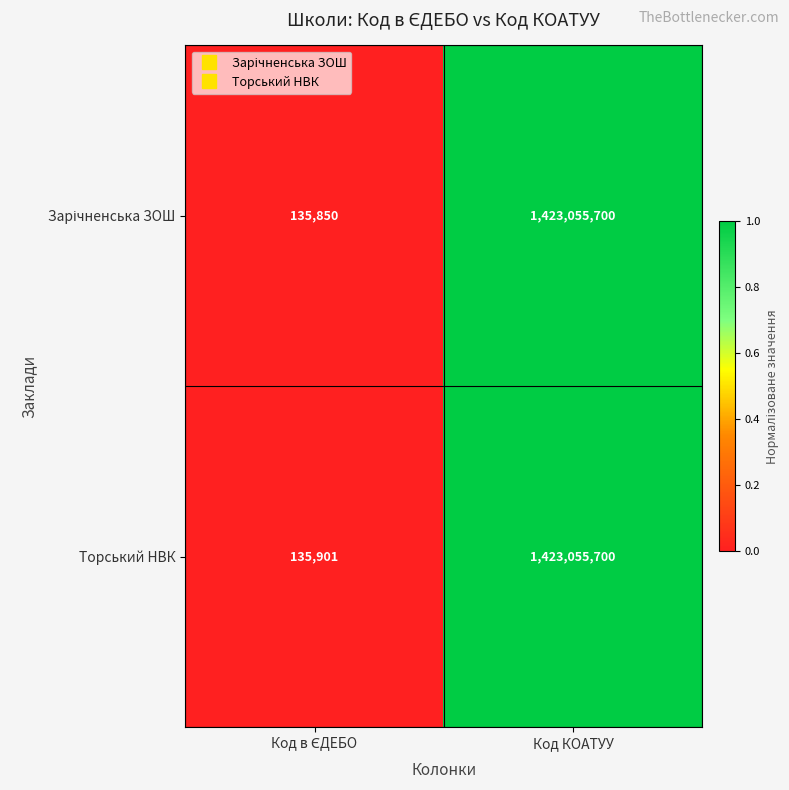

True or false: Торський НВК has a value of 1423055700 at Код КОАТУУ.

True